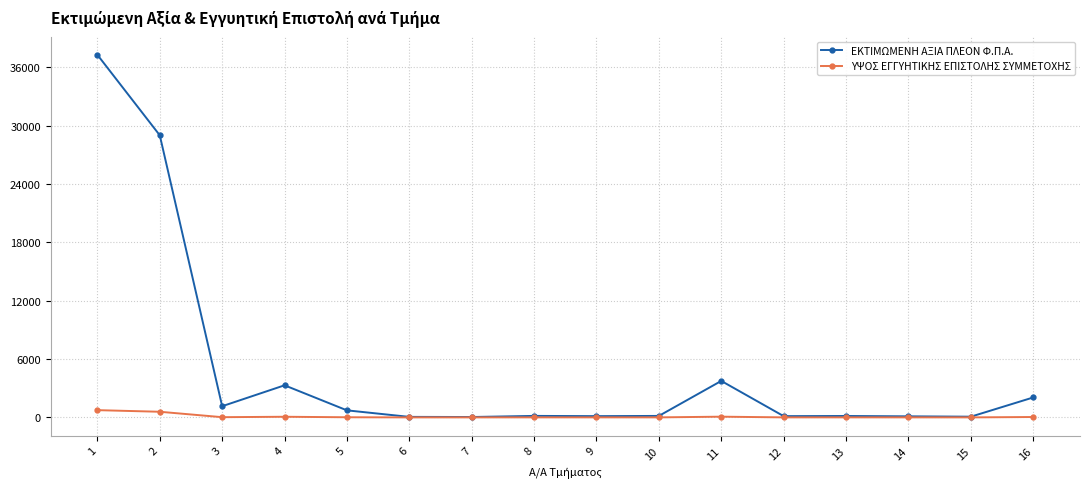

Rank the series at 4 from highest to lowest value.

ΕΚΤΙΜΩΜΕΝΗ ΑΞΙΑ ΠΛΕΟΝ Φ.Π.Α., ΥΨΟΣ ΕΓΓΥΗΤΙΚΗΣ ΕΠΙΣΤΟΛΗΣ ΣΥΜΜΕΤΟΧΗΣ